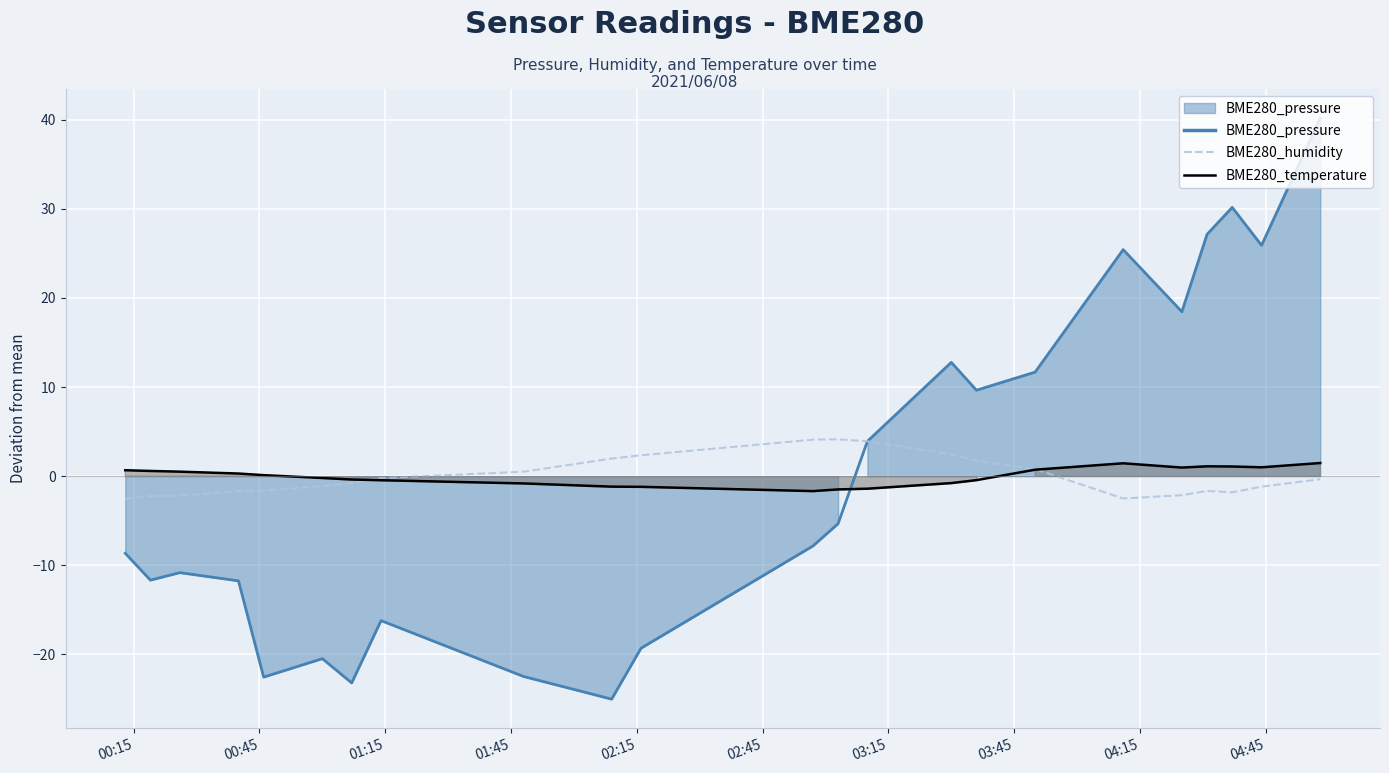

What is the value of the BME280_humidity point at the 9th from the left?

0.5